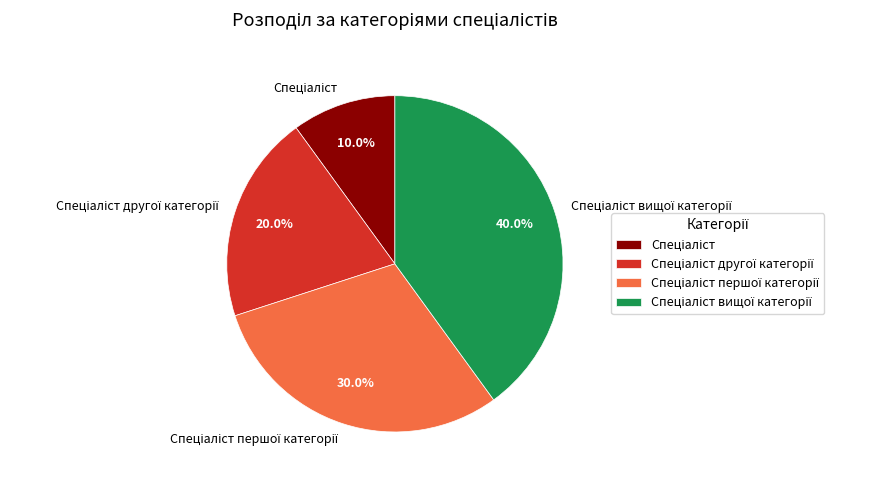

Is there any slice that represents more than half of the pie?

No